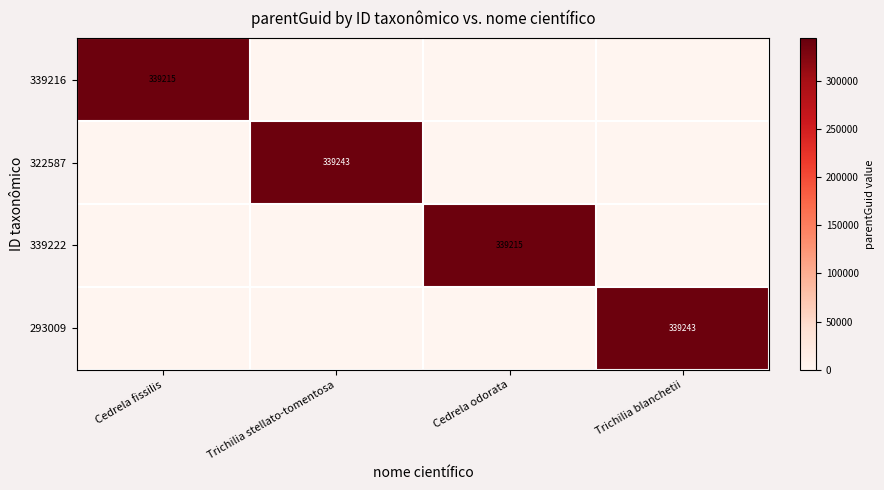

Which series changed the most between Trichilia stellato-tomentosa and Trichilia blanchetii?

322587